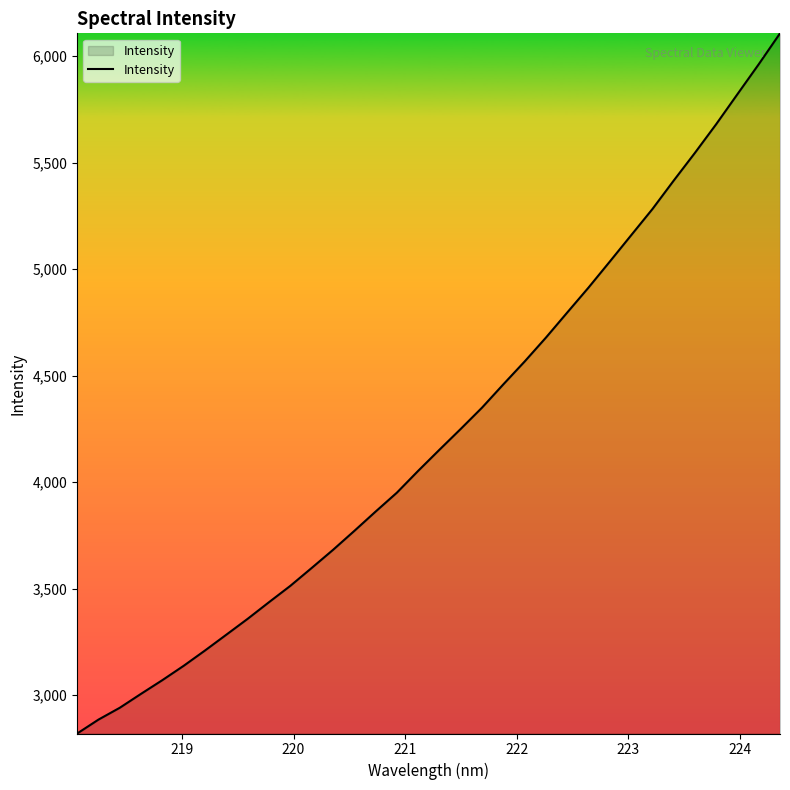

What is the smallest value displayed?

2820.5